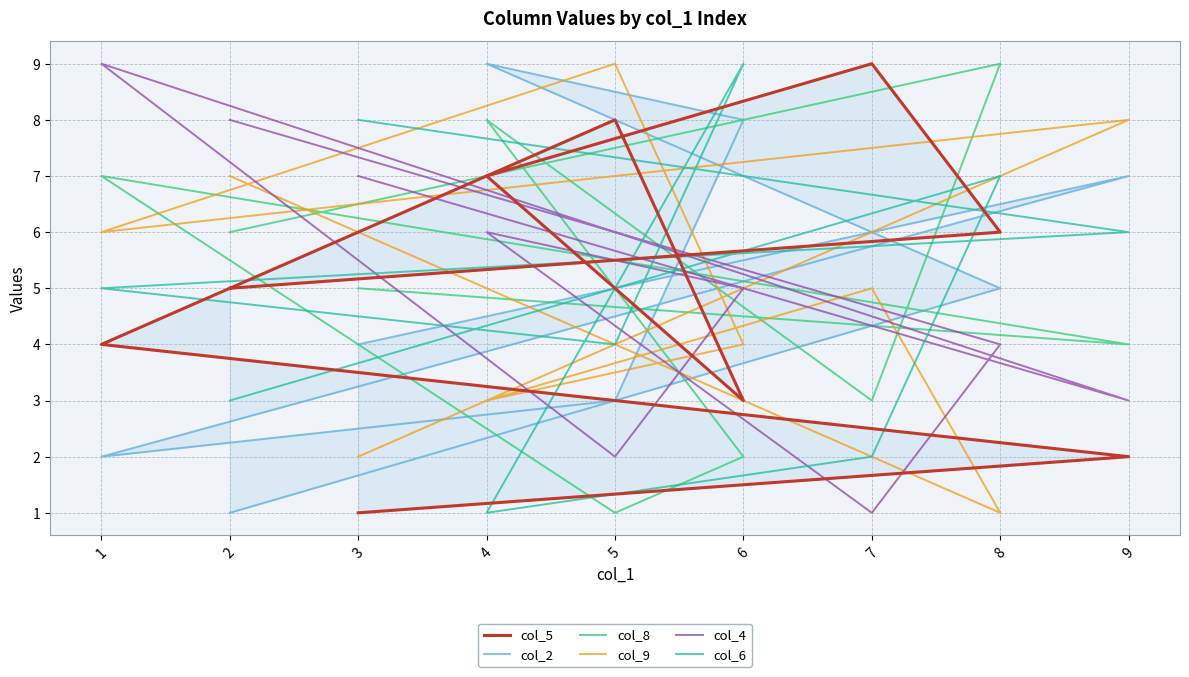

What is the sum of all col_6 values?

45